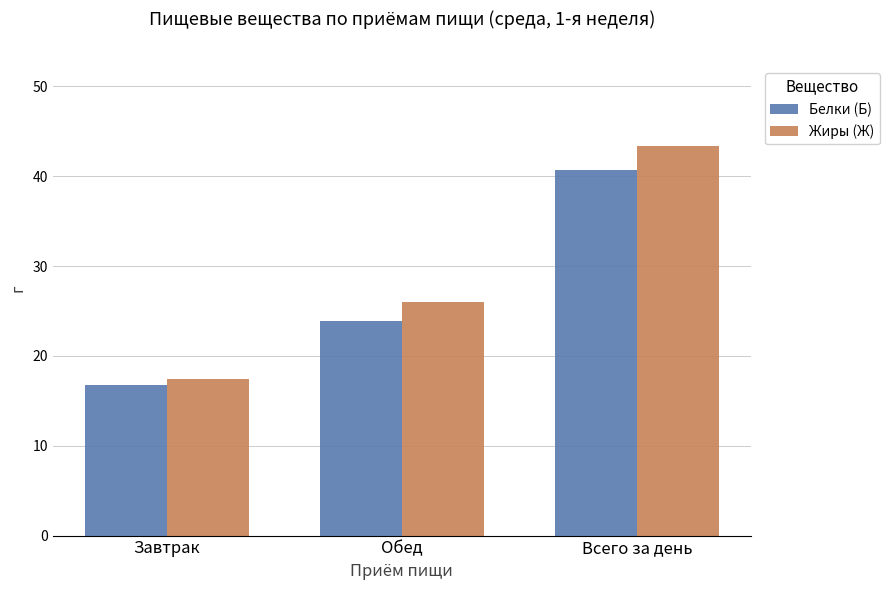

Reading left to right, transcribe all the data shown in this chart.

Белки (Б): Завтрак=16.8	Обед=23.9	Всего за день=40.7
Жиры (Ж): Завтрак=17.4	Обед=26.0	Всего за день=43.4